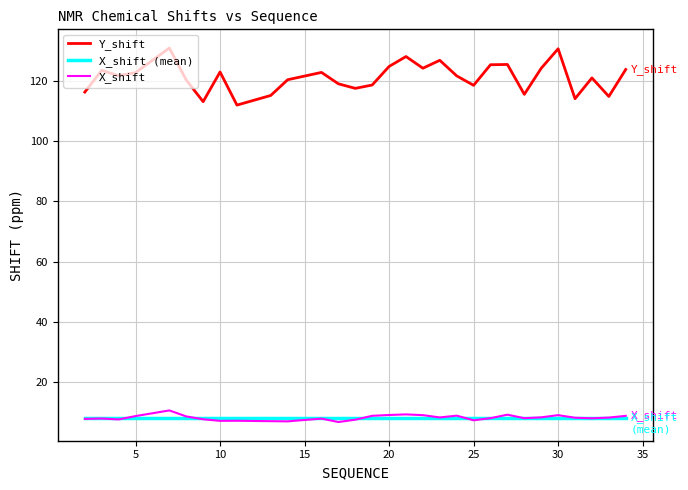

True or false: X_shift and Y_shift cross at least once.

False